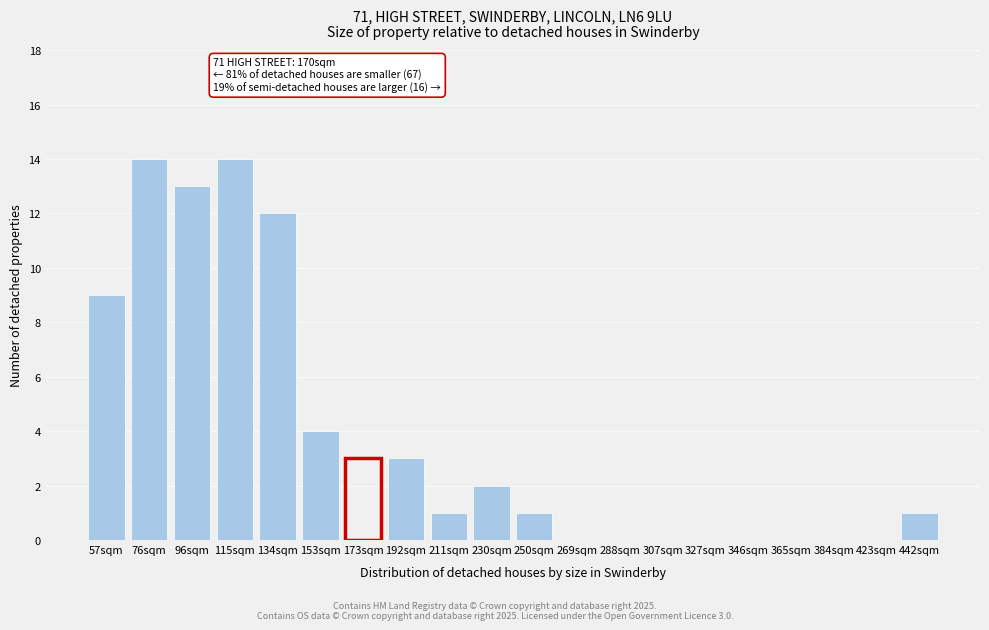

Reading right to left, what are all the values shown in this chart?

442sqm=1	423sqm=0	384sqm=0	365sqm=0	346sqm=0	327sqm=0	307sqm=0	288sqm=0	269sqm=0	250sqm=1	230sqm=2	211sqm=1	192sqm=3	173sqm=3	153sqm=4	134sqm=12	115sqm=14	96sqm=13	76sqm=14	57sqm=9